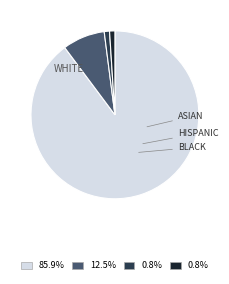

Does any single category account for the majority?

Yes